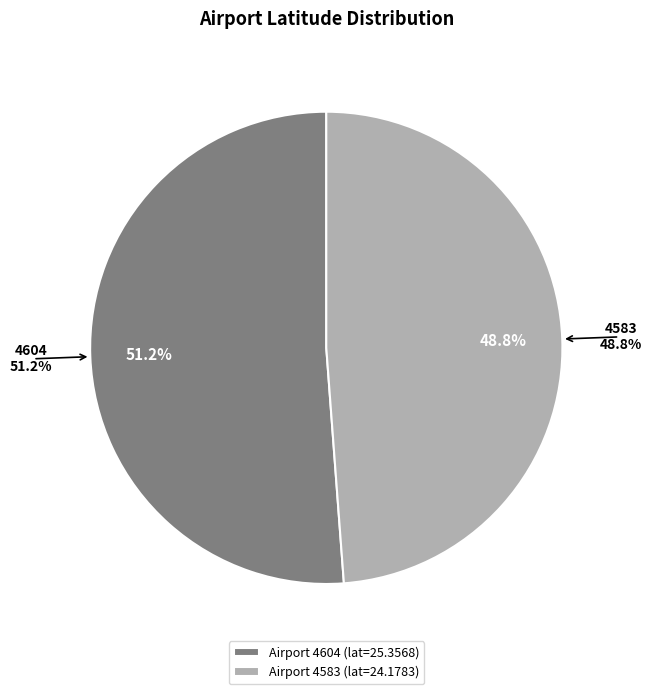

The 4583 slice represents 35% of the pie. True or false?

False